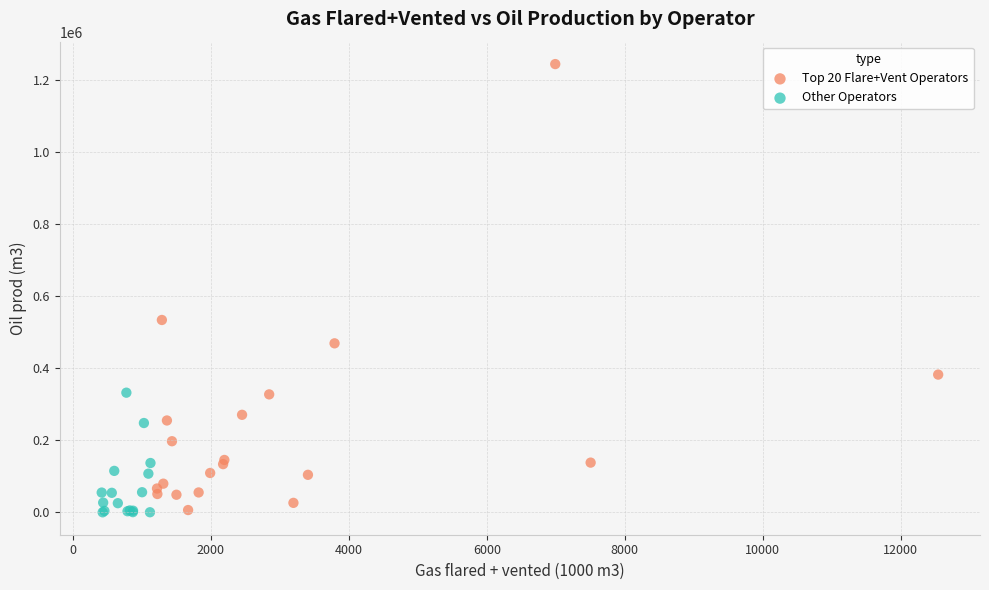

What are all the series names shown in the legend?

Top 20 Flare+Vent Operators, Other Operators